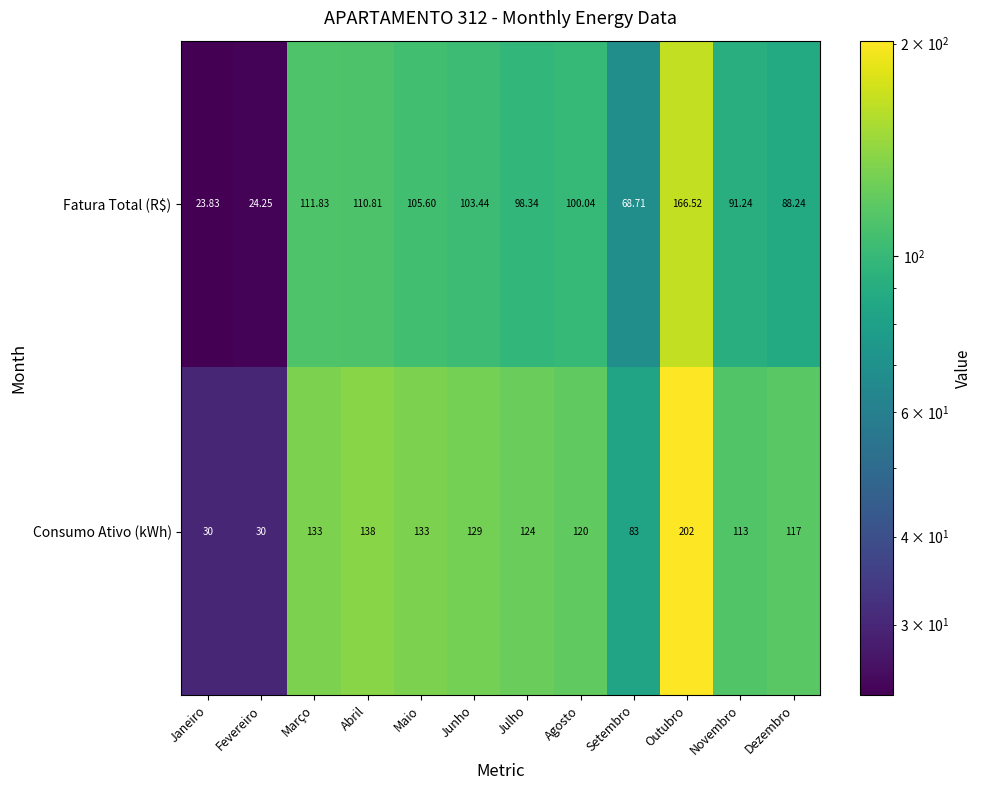

Count the number of data series in this chart.

2